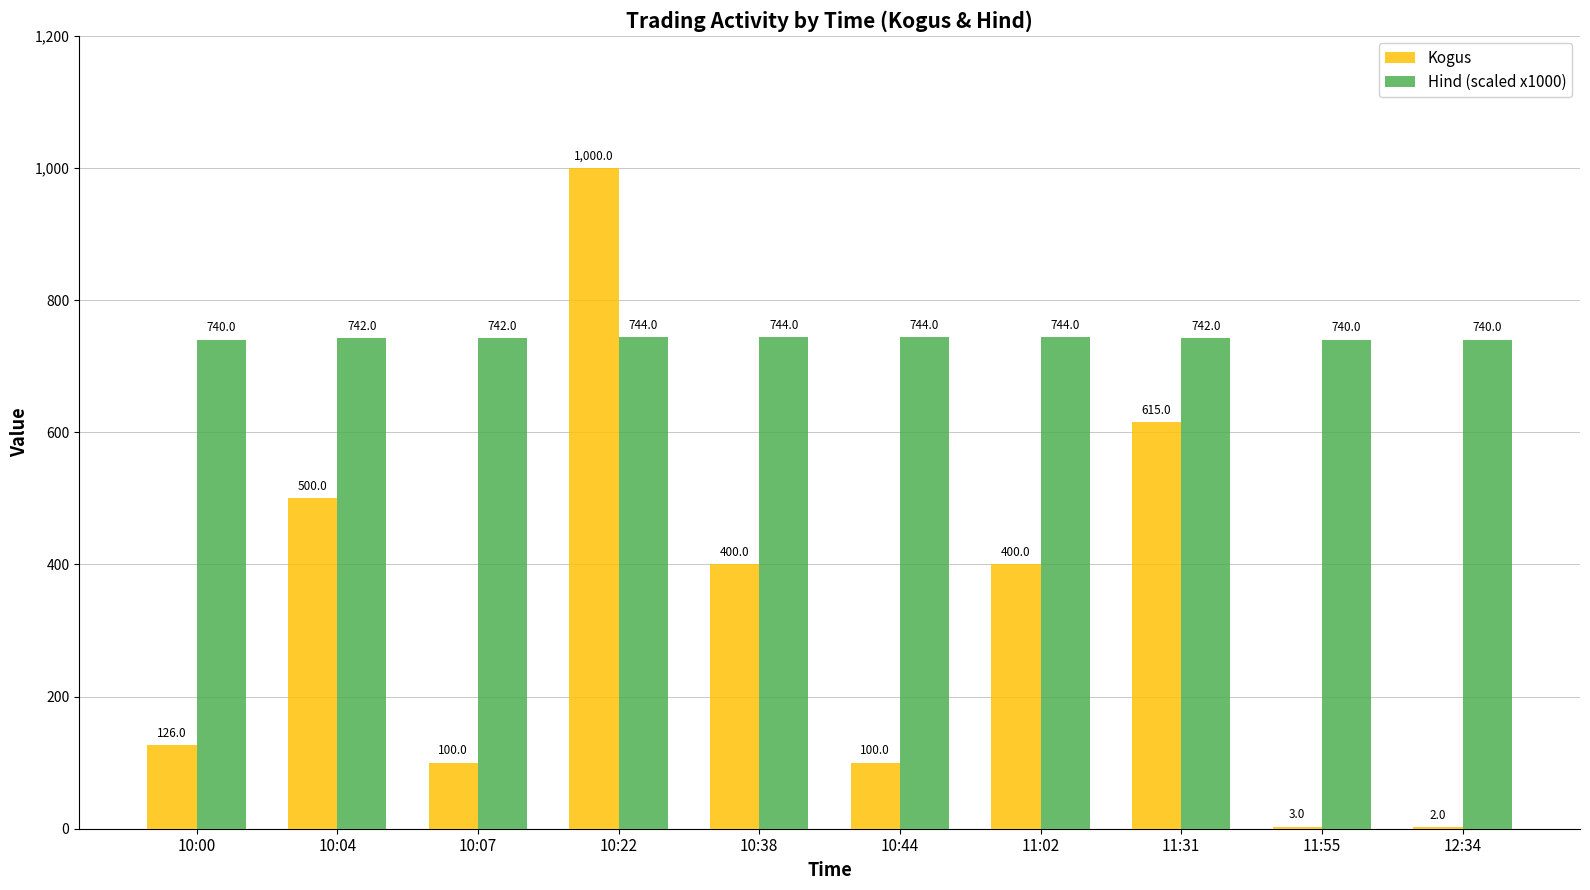

Which series changed the most between 10:44 and 11:55?

Kogus